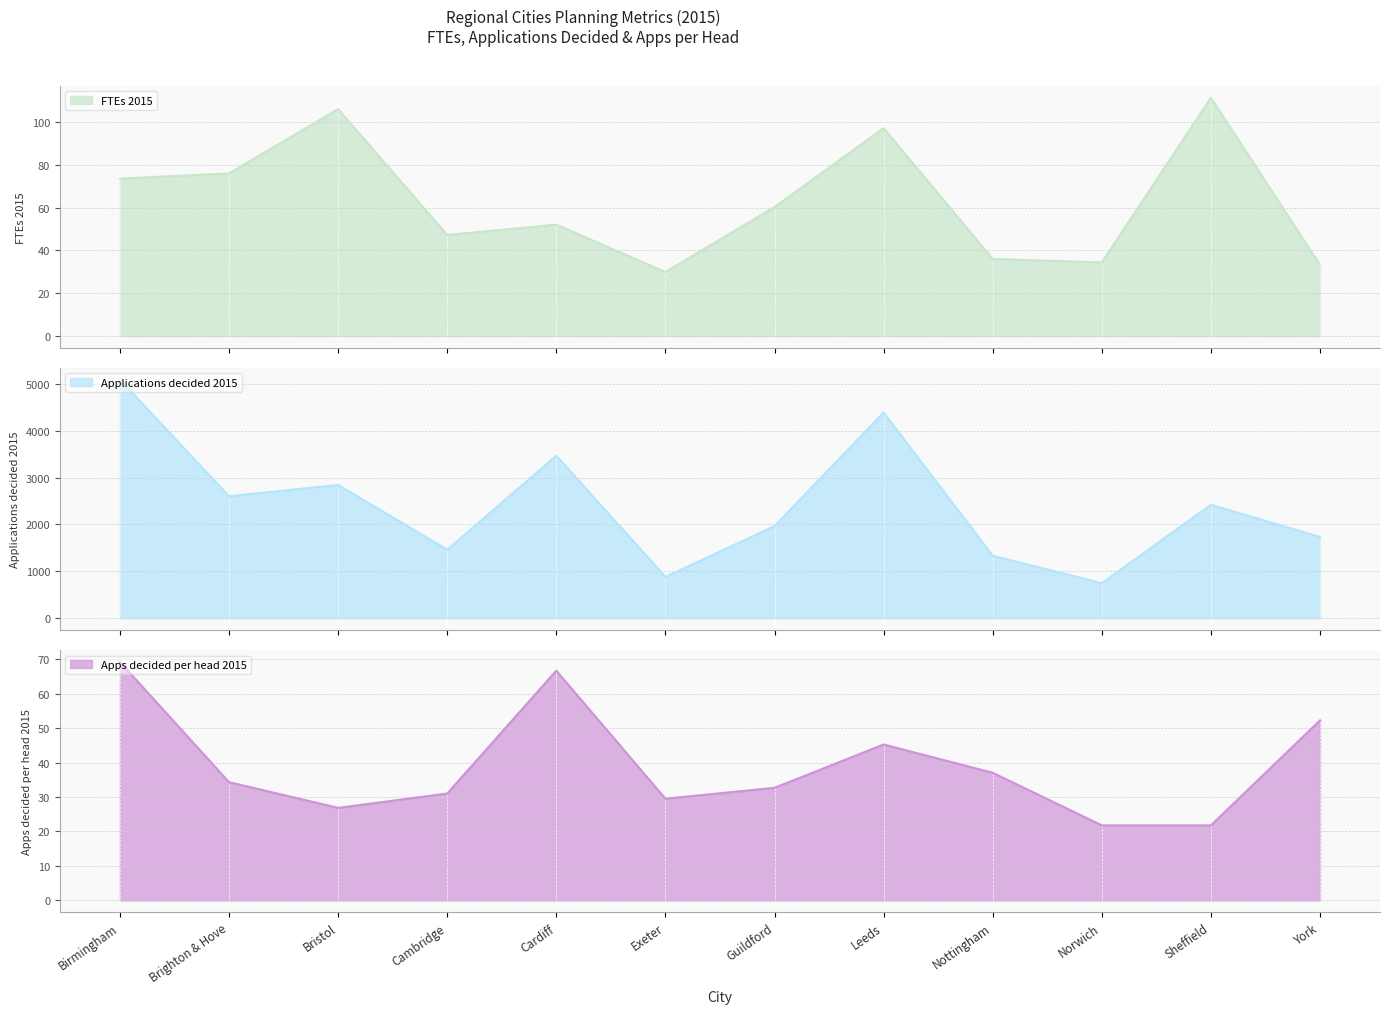

In Applications decided 2015, how many points are higher than both neighbors (excluding endpoints)?

4